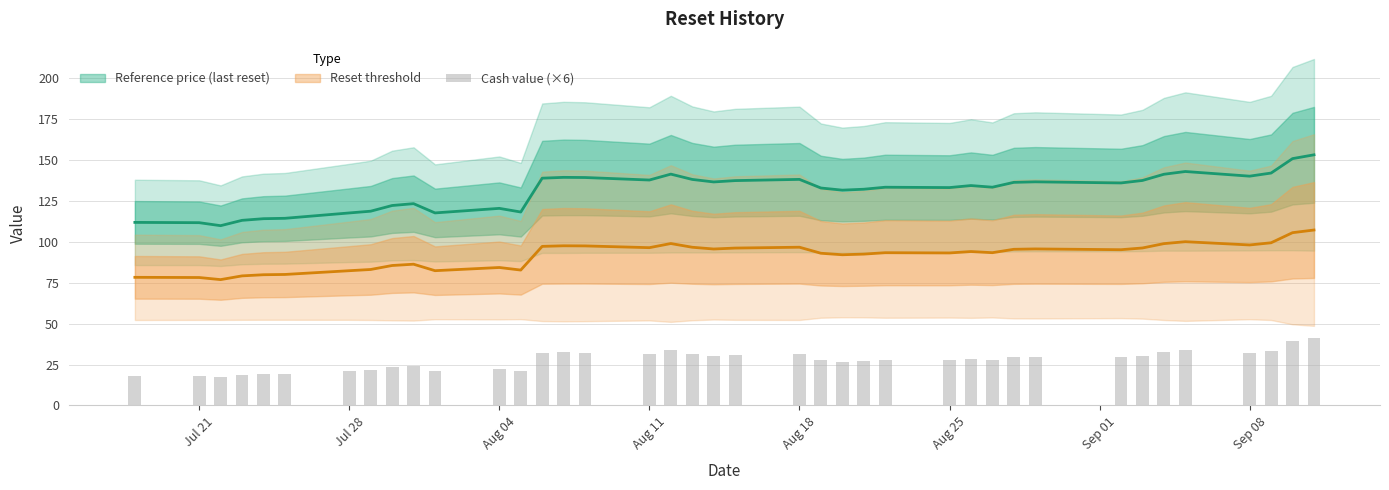

Reading left to right, what are all the values shown in this chart?

18.3	18.2	17.3	18.8	19.3	19.4	21.1	21.7	23.5	24.2	20.8	22.3	21.1	32.0	32.4	32.3	31.2	33.6	31.3	30.2	30.8	31.2	27.7	26.8	27.1	27.9	27.7	28.4	27.8	29.6	29.8	29.3	30.3	32.8	34.0	31.9	33.1	39.3	41.1